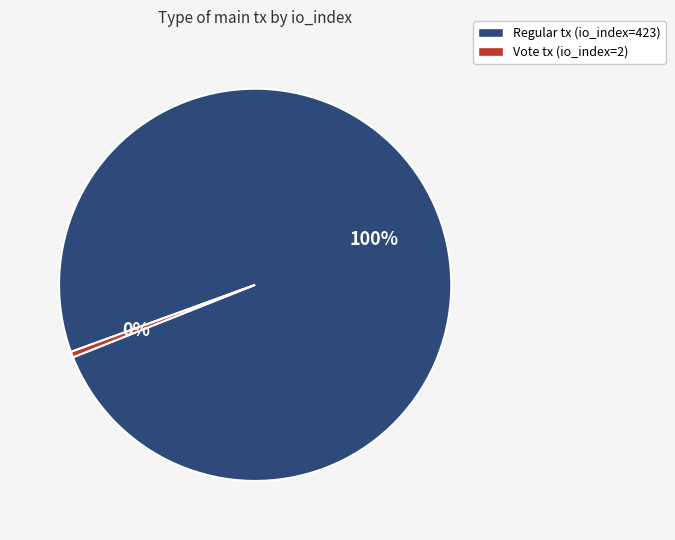

Which category has the biggest portion of the pie?

Regular tx (io_index=423)